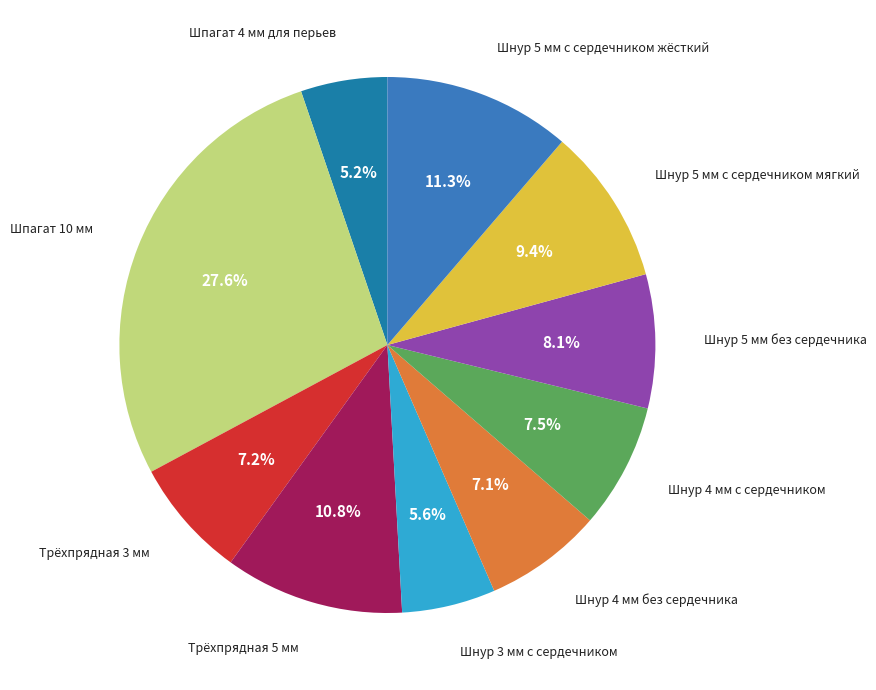

Count the number of slices in the pie.

10